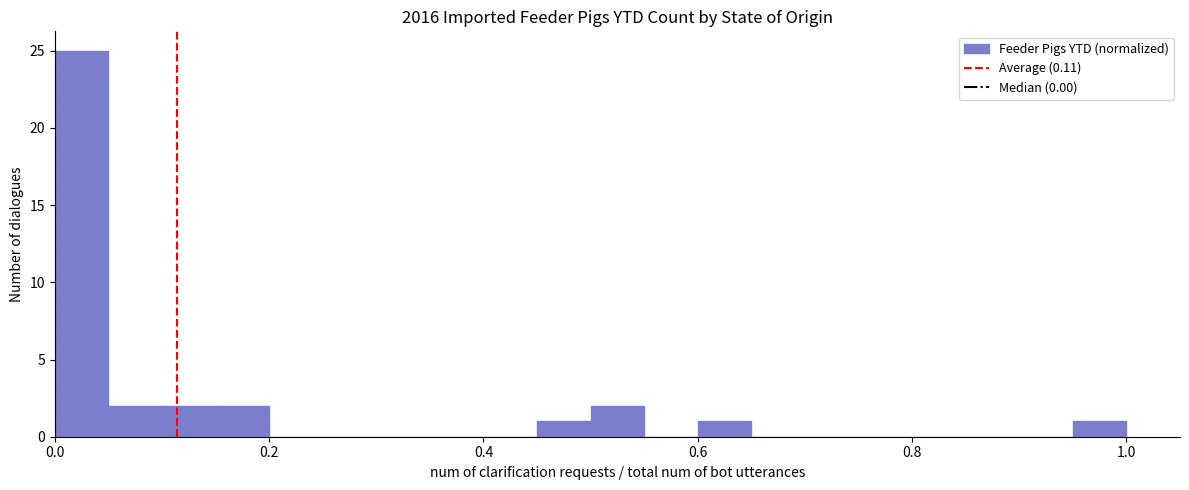

Read against the x-axis, roughly where is the centre of the tallest bar?

0.02